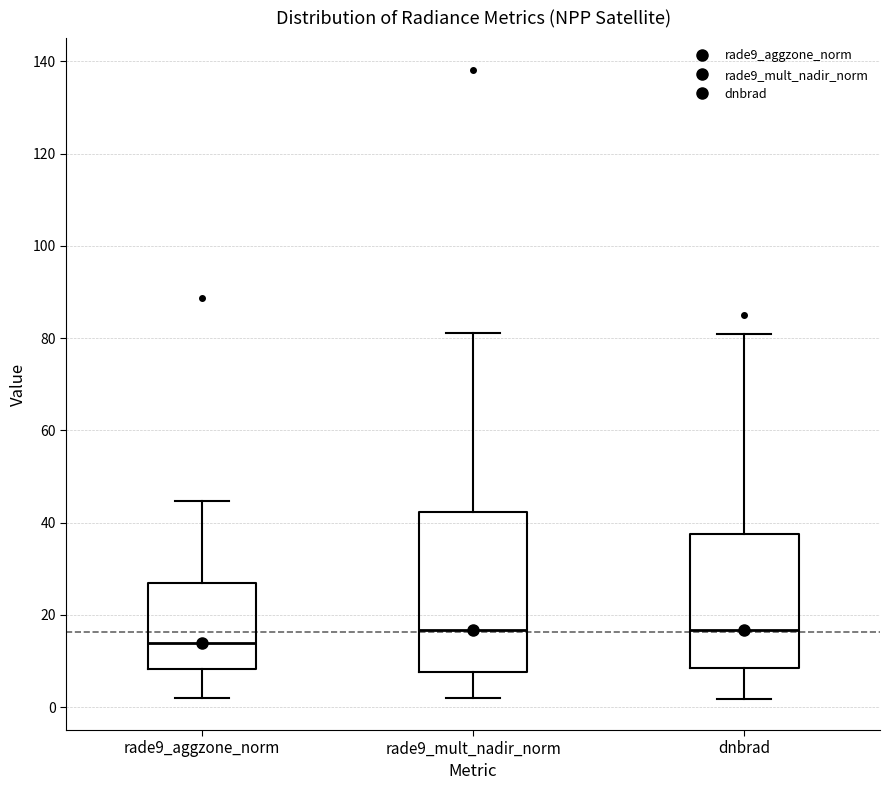

Reading left to right, transcribe this box plot: for each box, give where its median line is, the range the box spans, and where its two whiskers end, as read against the y-axis. The values are not printed on the chart, so give them approximately, as read against the axis.

rade9_aggzone_norm: median 14, box 8 to 26, whiskers 2 to 44
rade9_mult_nadir_norm: median 16, box 8 to 42, whiskers 2 to 82
dnbrad: median 16, box 8 to 38, whiskers 2 to 80